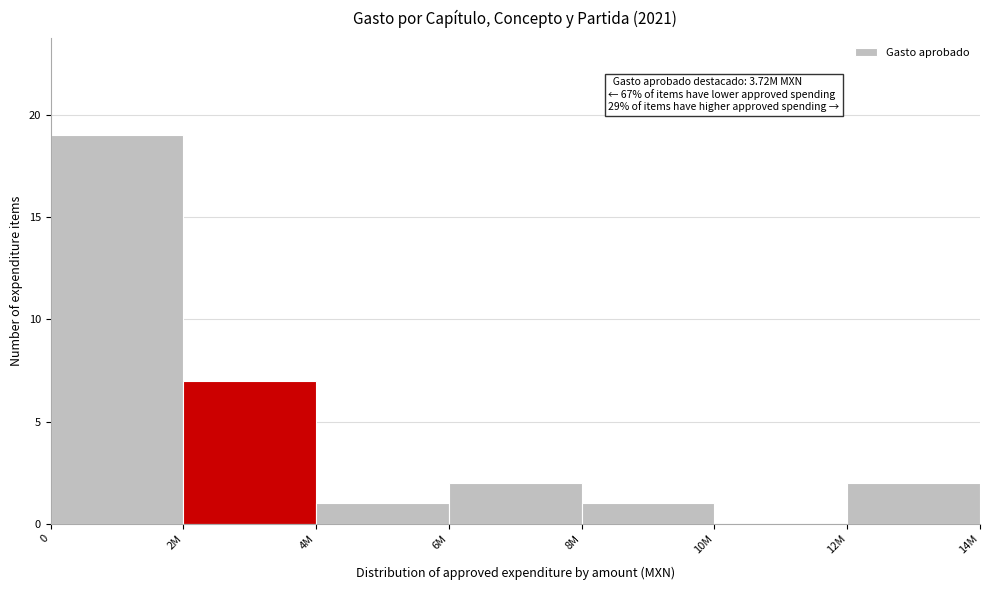

Reading left to right, list all the values displayed in this chart.

0=19	2M=7	4M=1	6M=2	8M=1	10M=0	12M=2